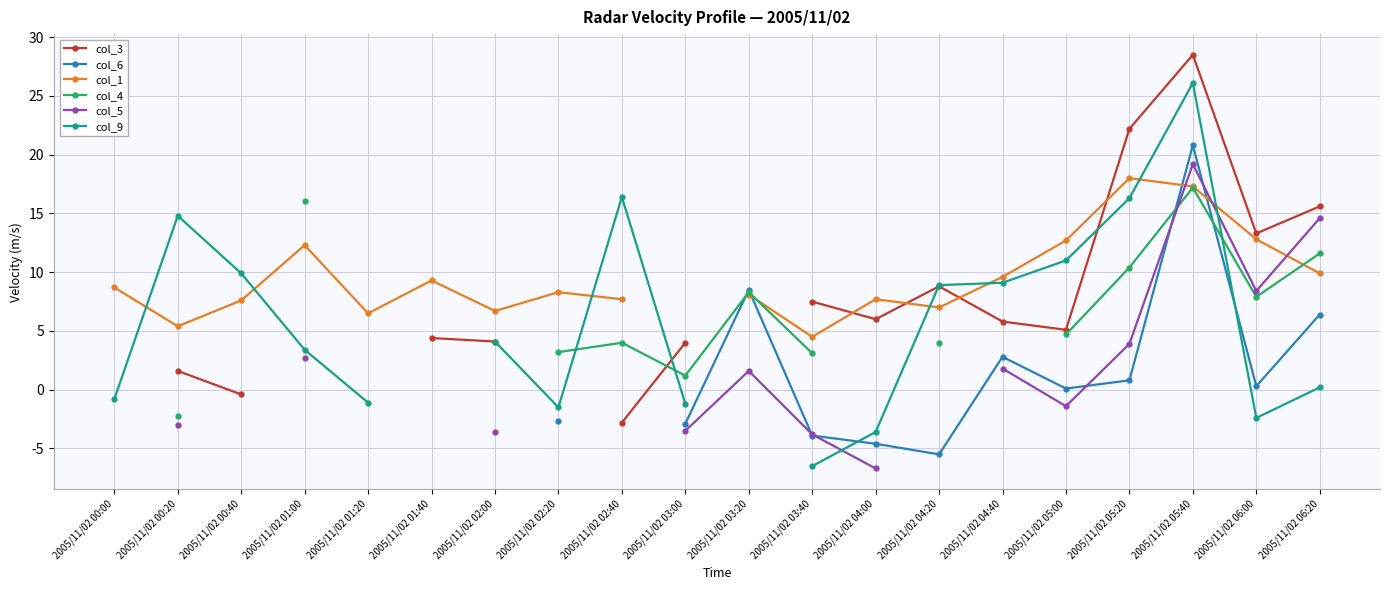

The col_6 series shows -3.9 at 2005/11/02 03:40. True or false?

True